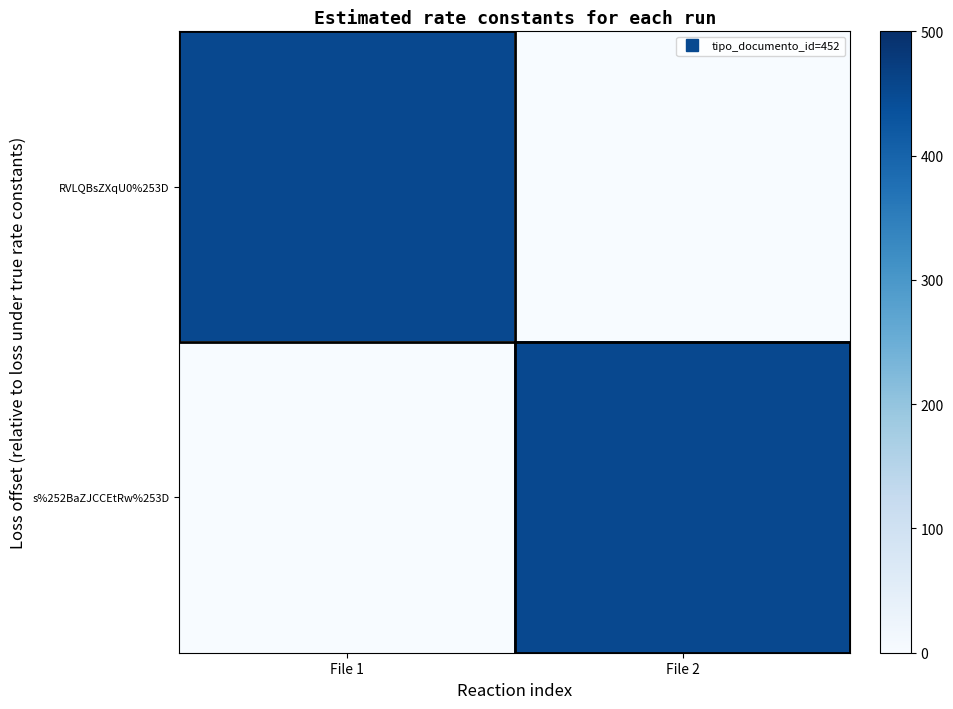

List the series in order of their peak value, highest first.

RVLQBsZXqU0%253D, s%252BaZJCCEtRw%253D